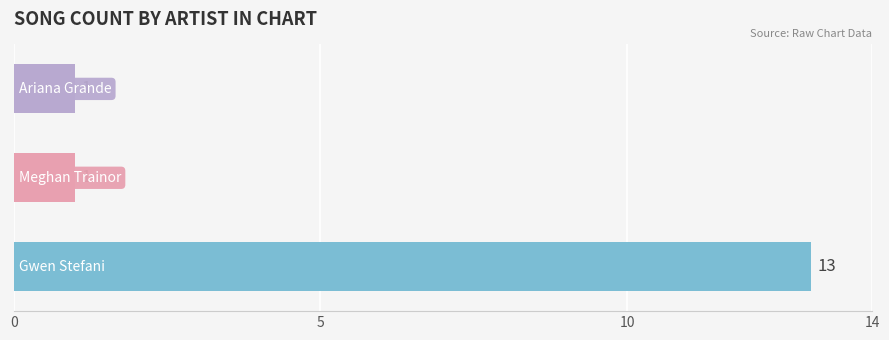

Count the number of data series in this chart.

1